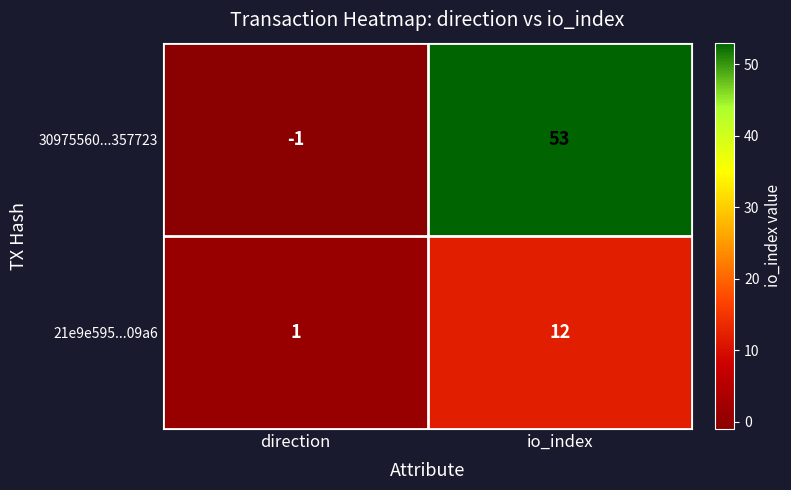

Rank the series by their average value, from highest to lowest.

30975560...357723, 21e9e595...09a6